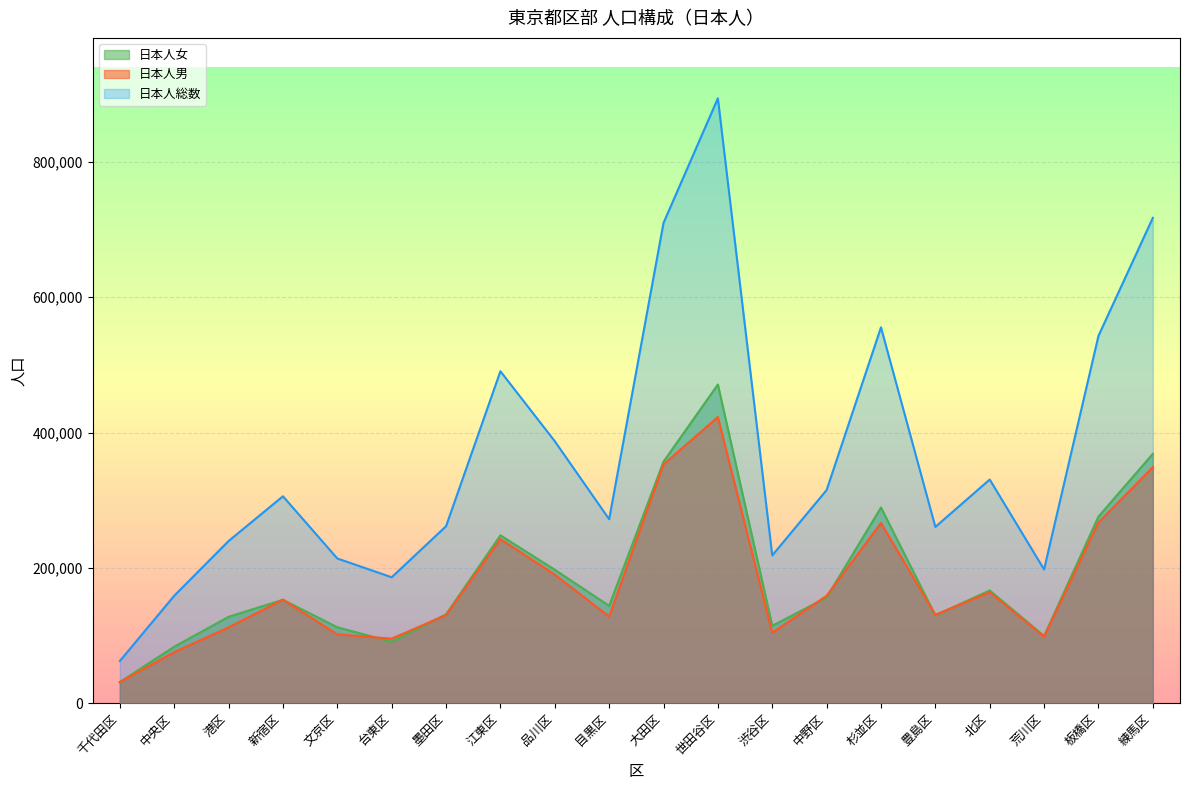

List the labels in order of 日本人女 value, largest first.

世田谷区, 練馬区, 大田区, 杉並区, 板橋区, 江東区, 品川区, 北区, 中野区, 新宿区, 目黒区, 墨田区, 豊島区, 港区, 渋谷区, 文京区, 荒川区, 台東区, 中央区, 千代田区